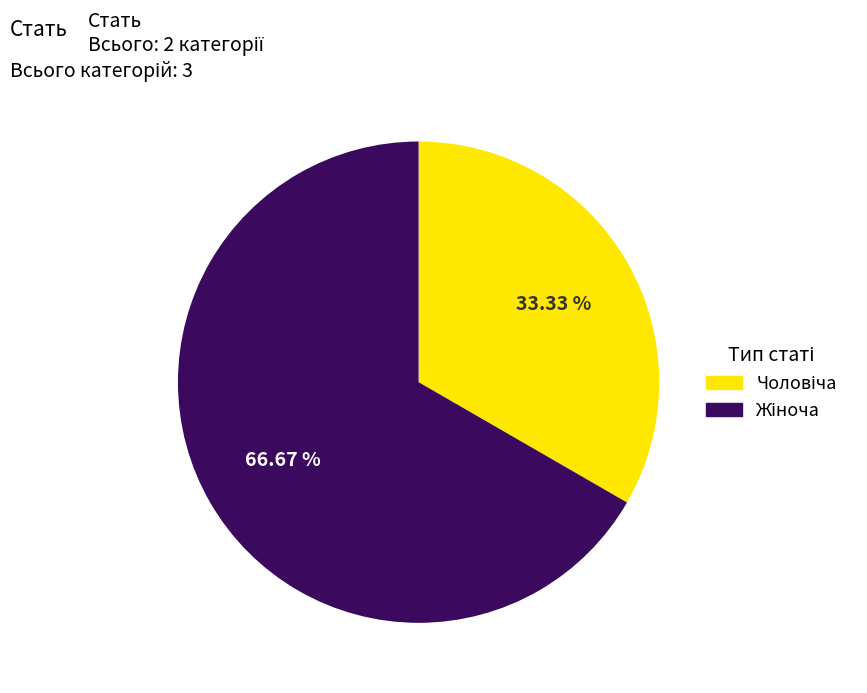

Is there any slice that represents more than half of the pie?

Yes